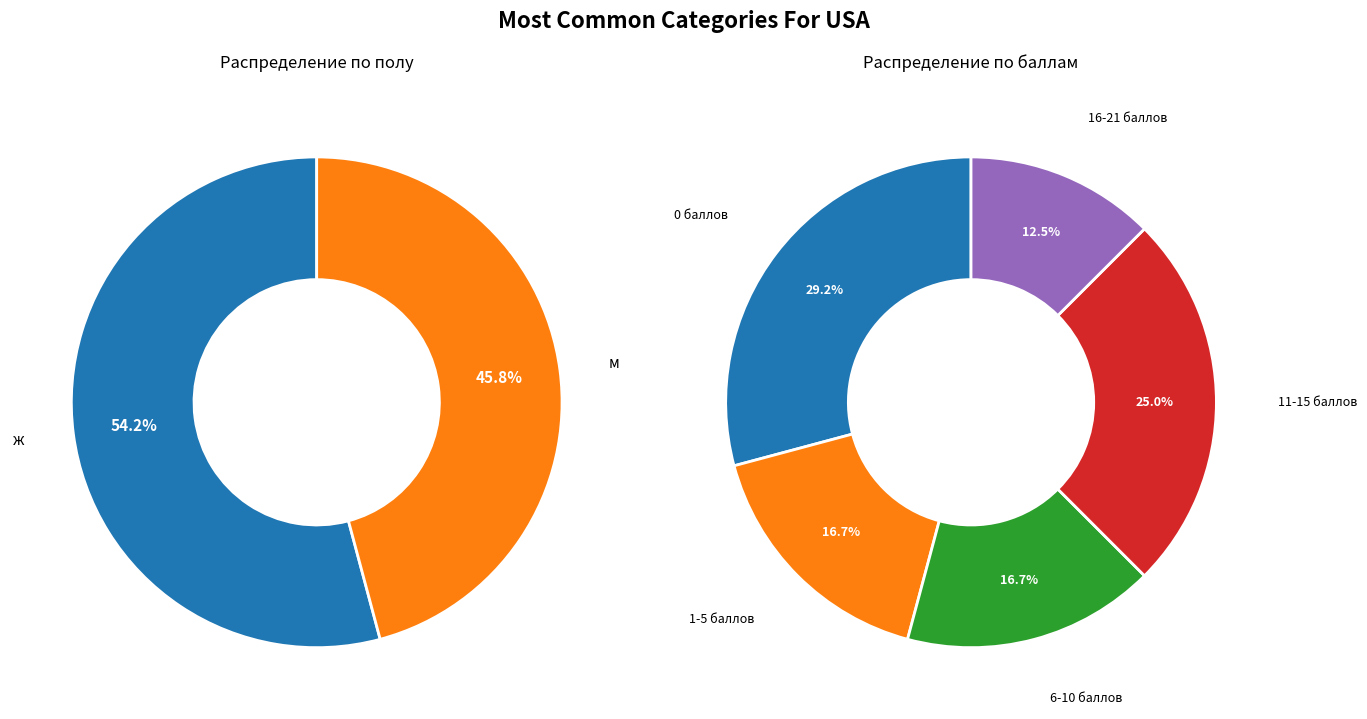

Rank the categories by value from lowest to highest.

м, ж